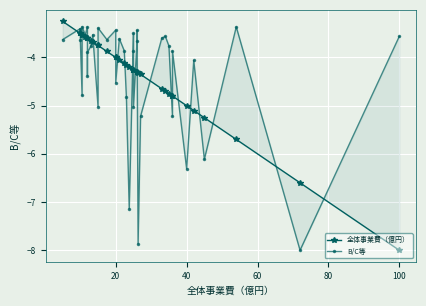

The 全体事業費（億円） series shows -5.7 at 22. True or false?

False